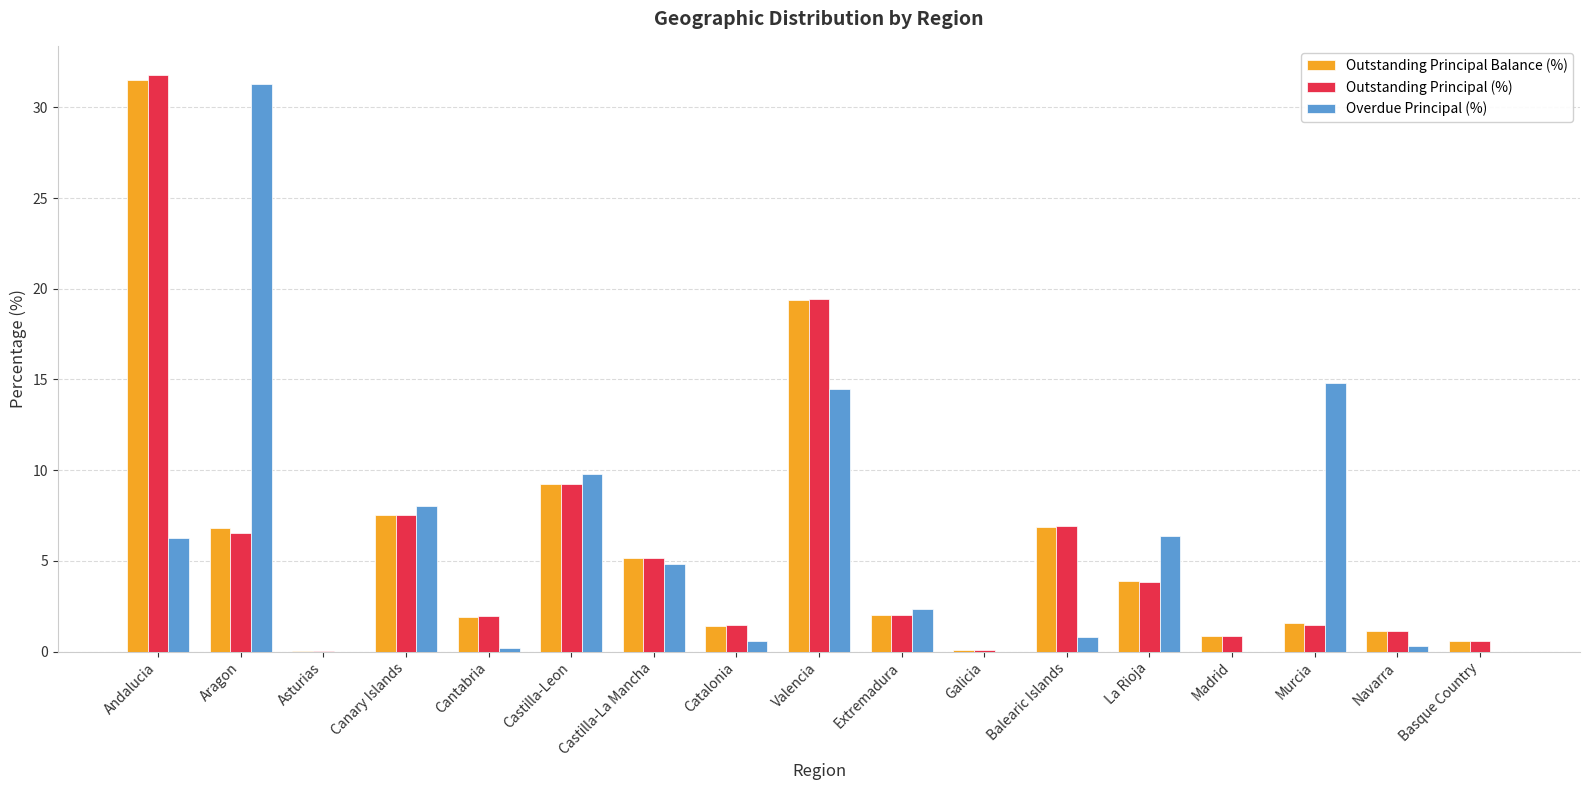

How many groups of bars are there?

17